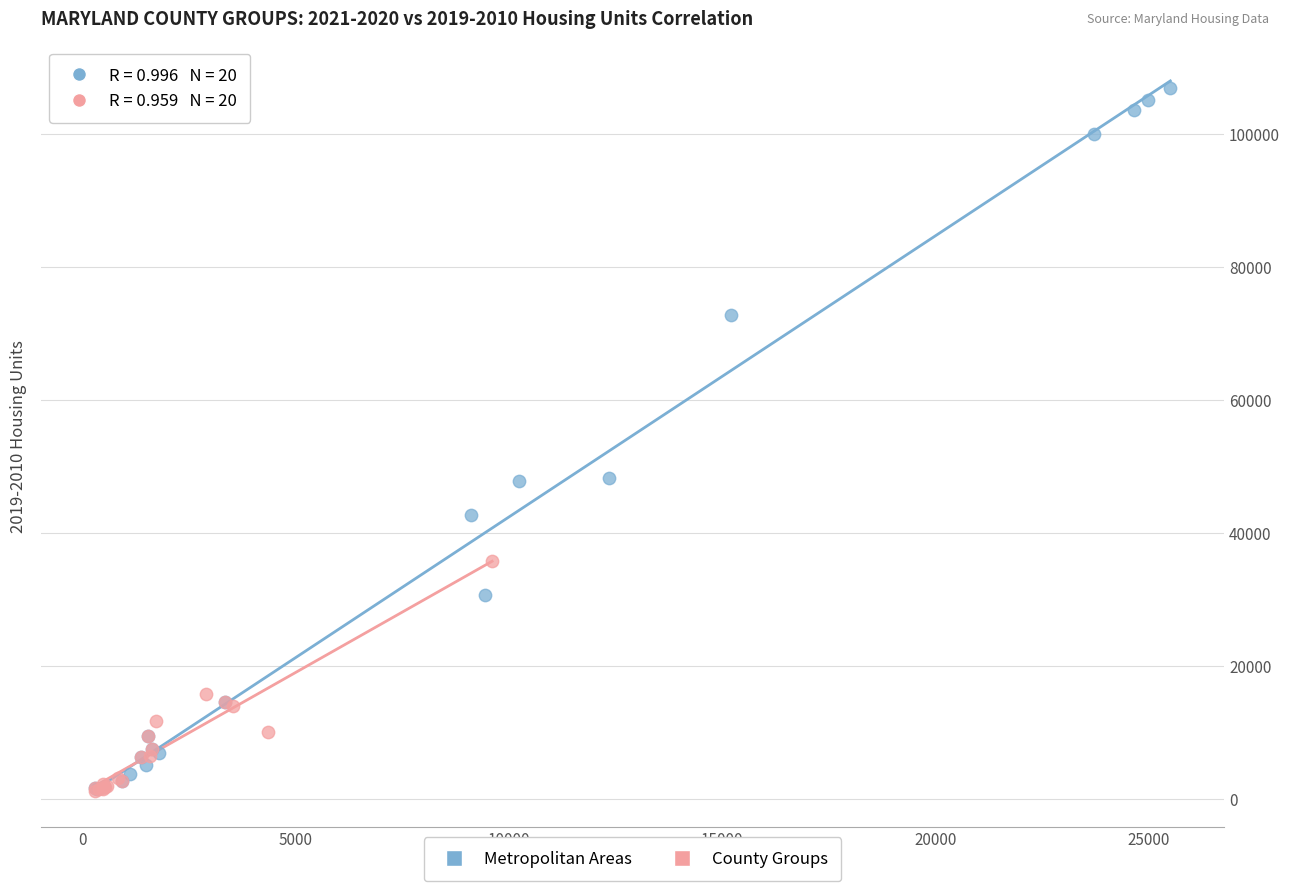

What are all the series names shown in the legend?

Metropolitan Areas, County Groups